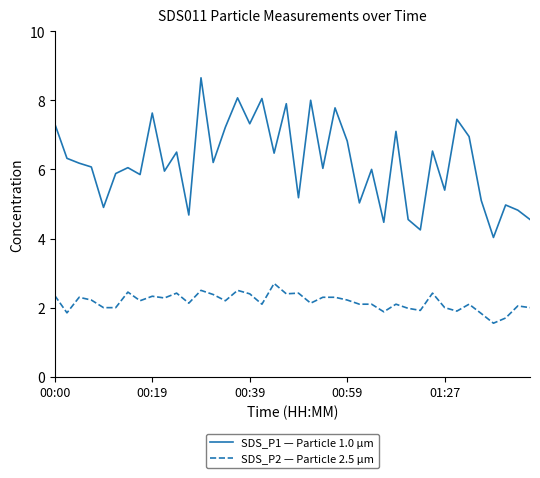

What is the greatest value displayed?

8.7